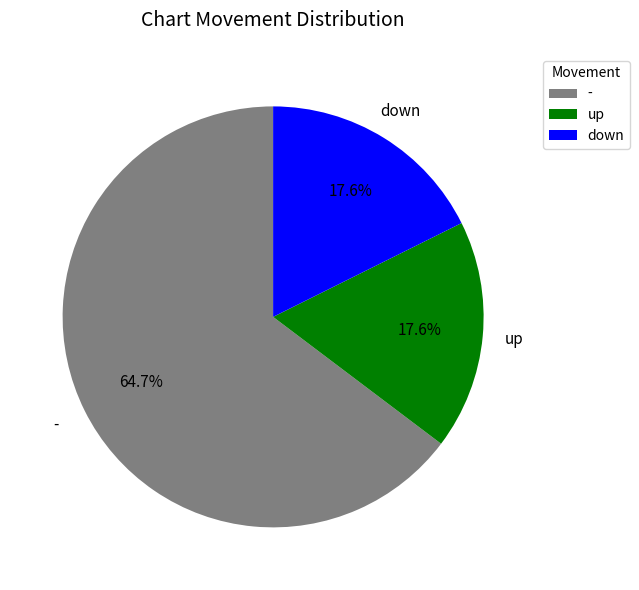

Between - and down, which is larger?

-